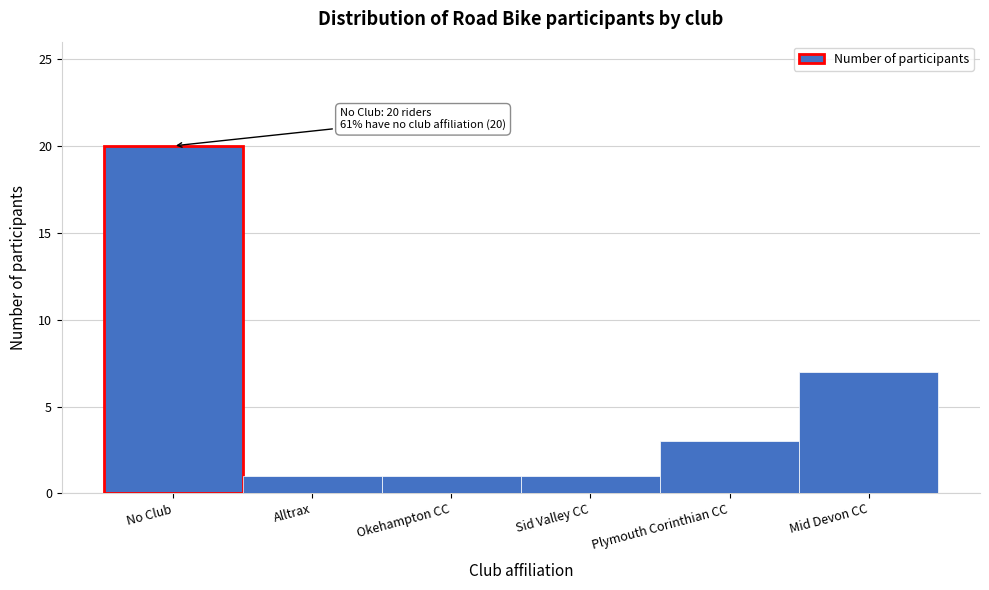

Reading right to left, list all the values displayed in this chart.

Mid Devon CC=7	Plymouth Corinthian CC=3	Sid Valley CC=1	Okehampton CC=1	Alltrax=1	No Club=20